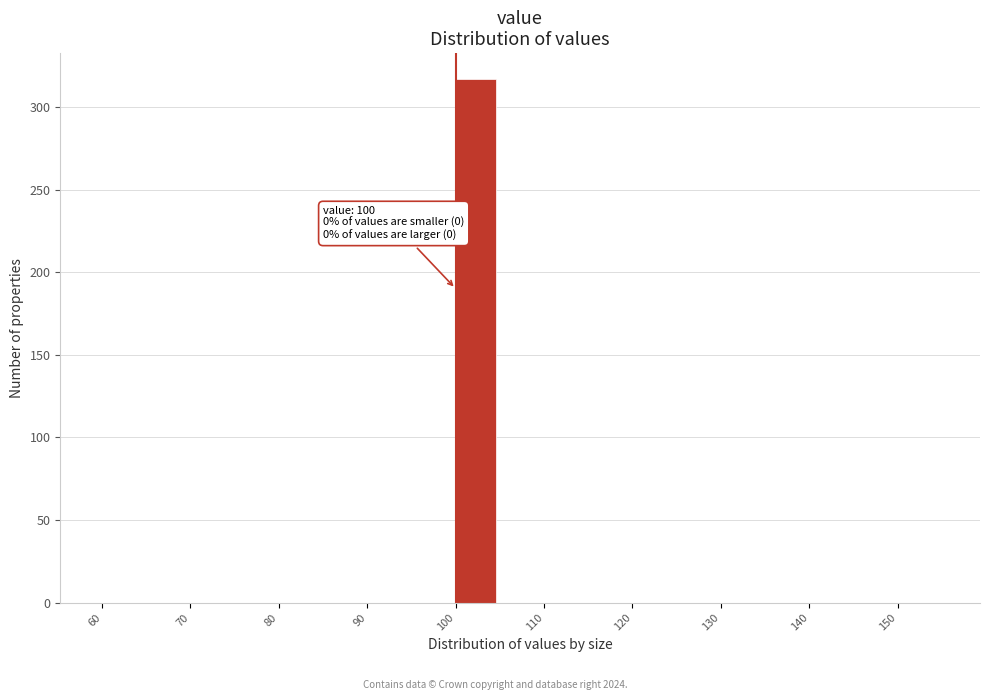

Over which range of the x-axis is the bar tallest?

100 to 105